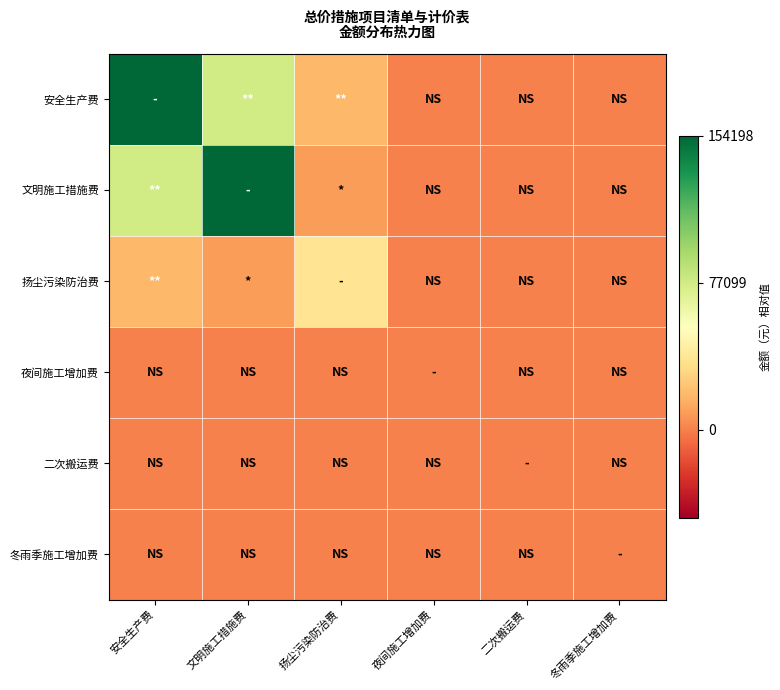

How many distinct data groups are displayed?

6